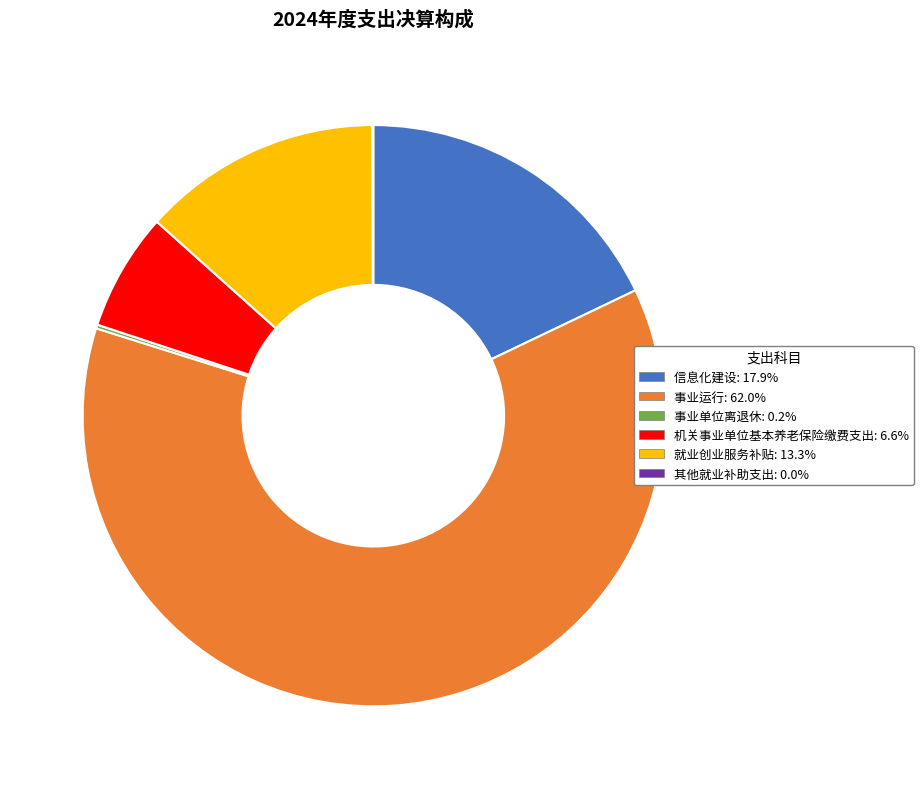

Is there any slice that represents more than half of the pie?

Yes